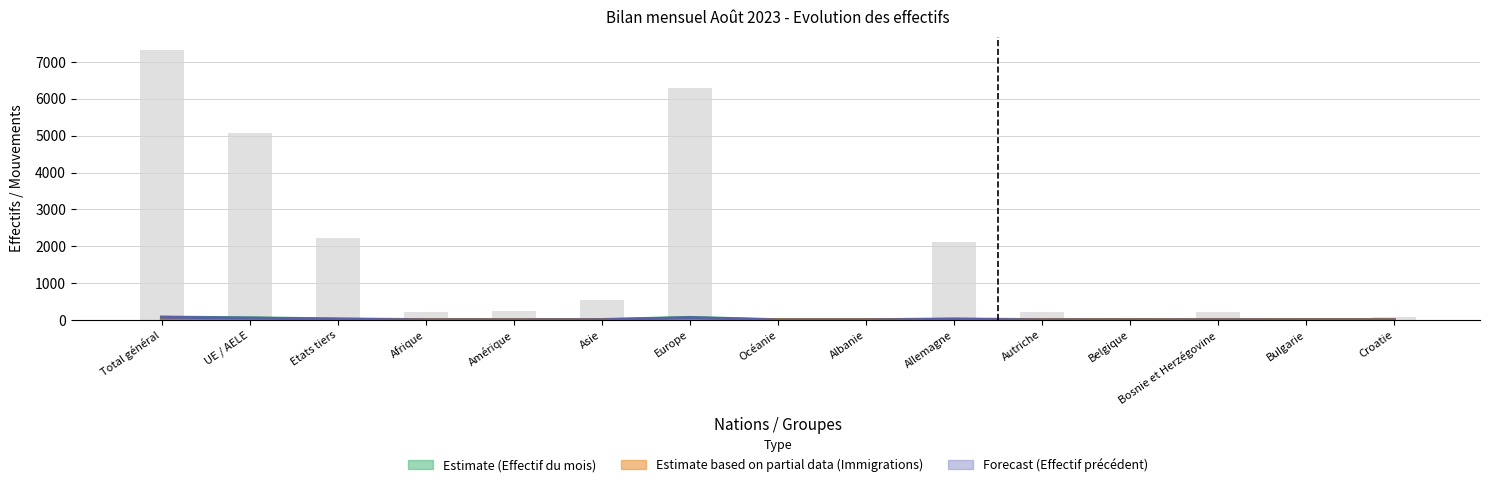

At which label does Effectif du mois first exceed 2?

Total général